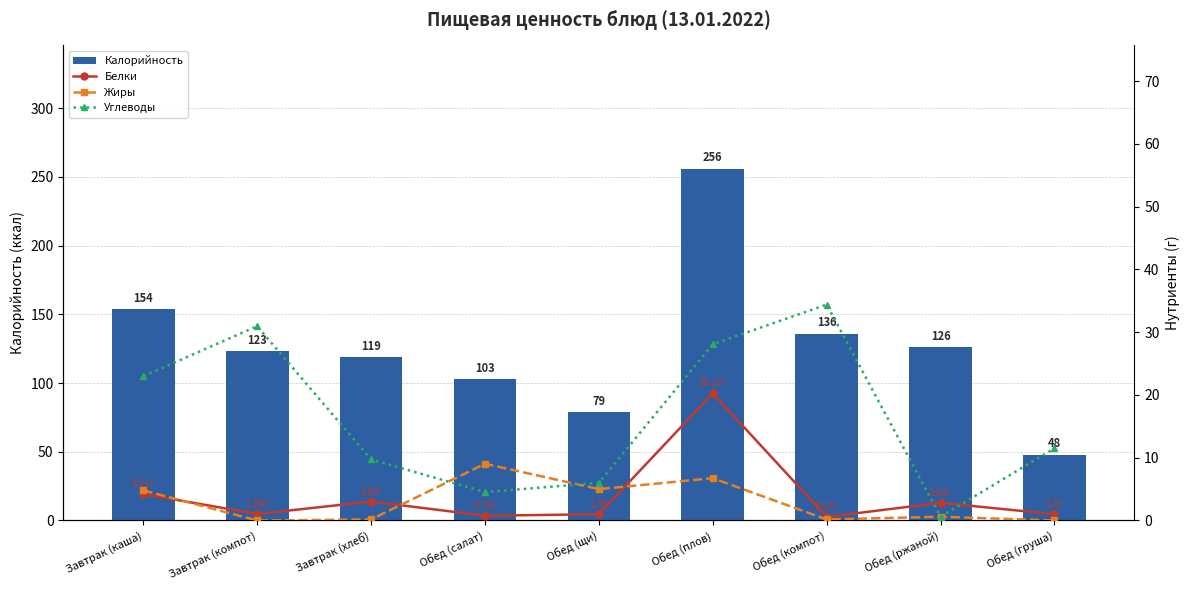

What is the difference between the maximum and minimum values in the Белки series?

19.7